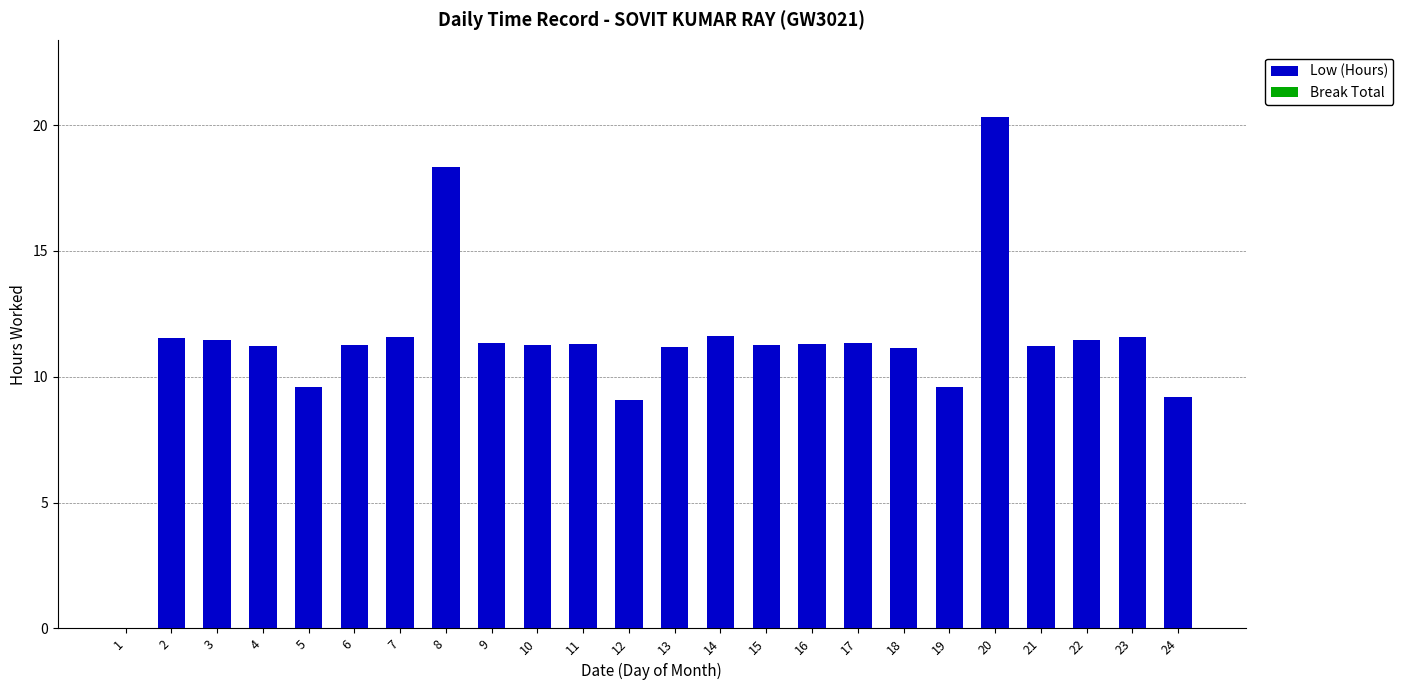

How many series are shown in this chart?

1